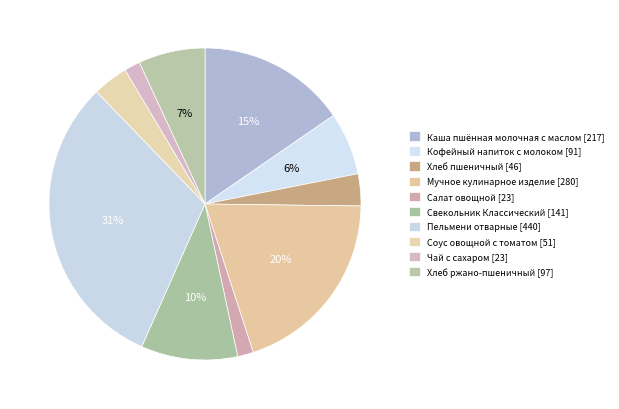

To the nearest percent, what portion does Кофейный напиток с молоком represent?

6%